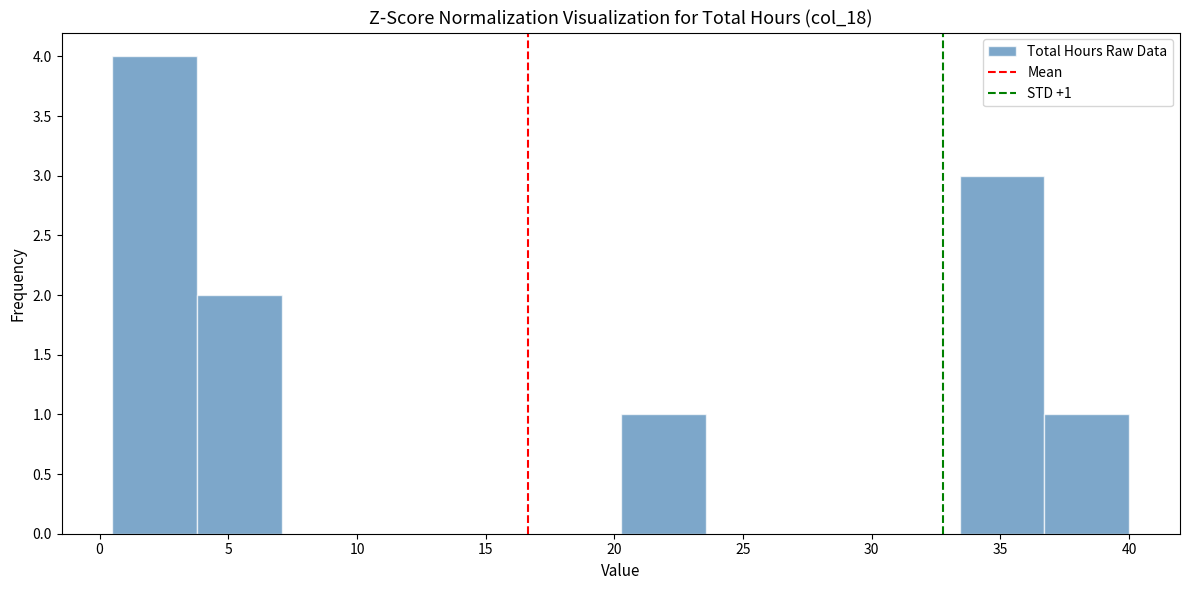

Which range on the x-axis has the tallest bar?

0.5 to 4.0